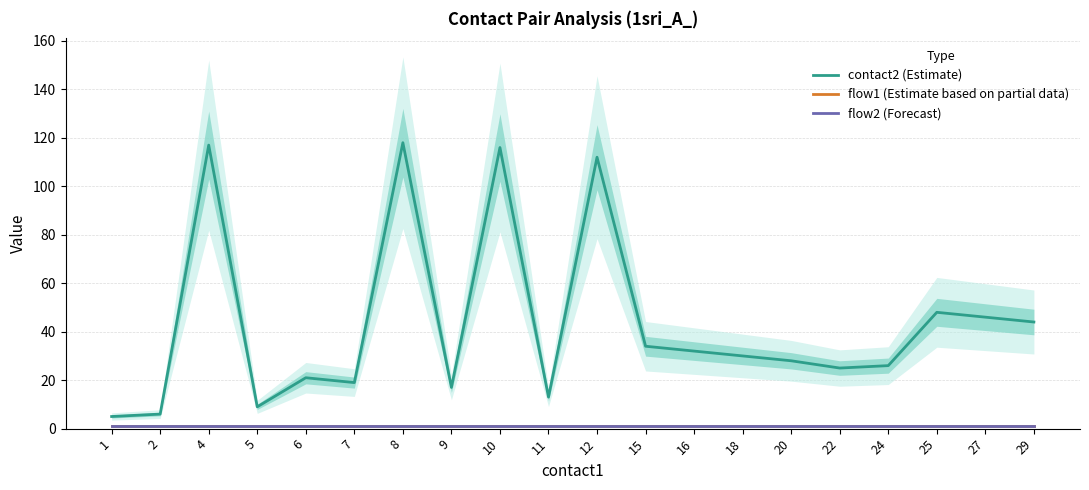

Between 16 and 29, which series saw the biggest shift?

contact2 (Estimate)